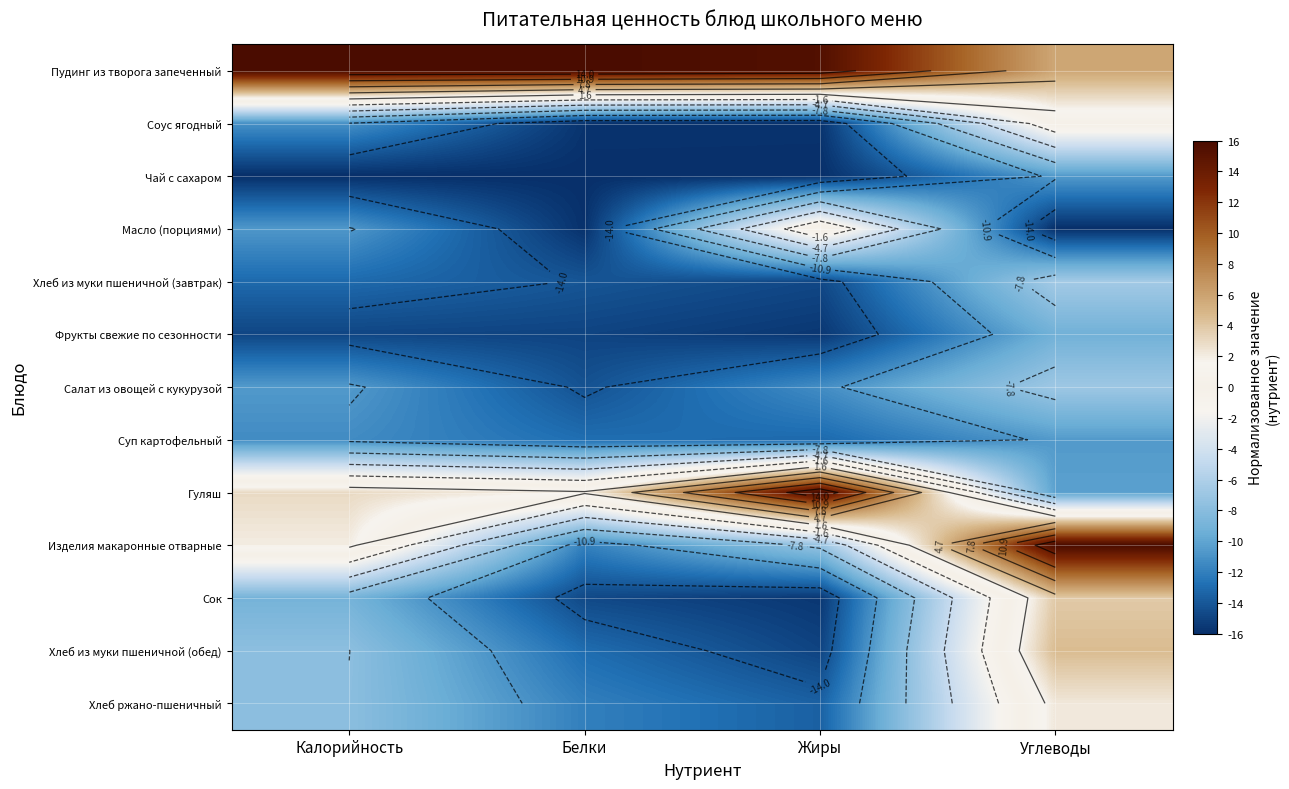

The value of Сок at Углеводы is 1.3. True or false?

False